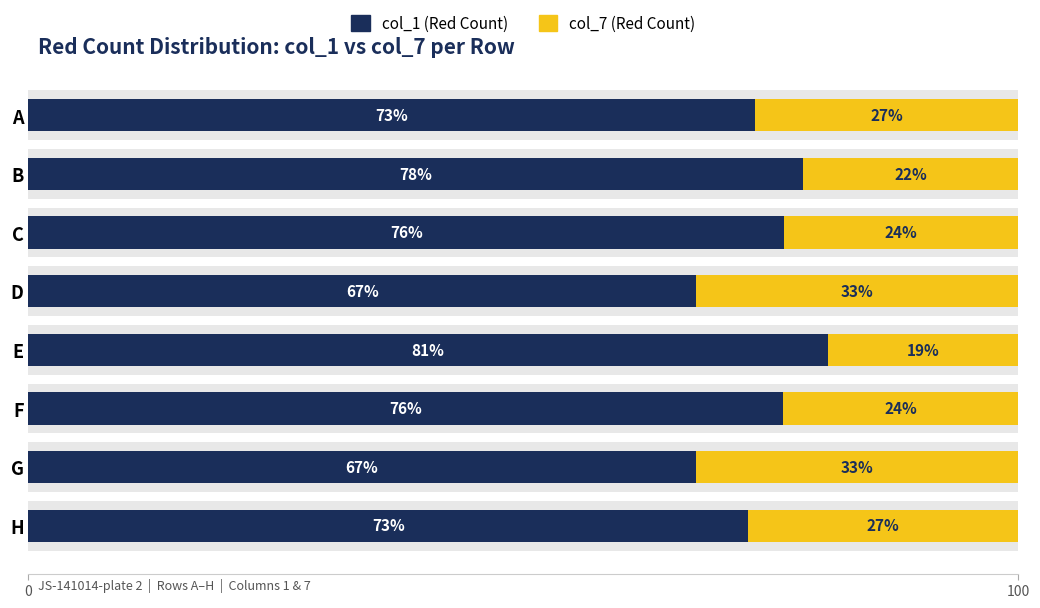

At how many categories does at least one series exceed 57?

8